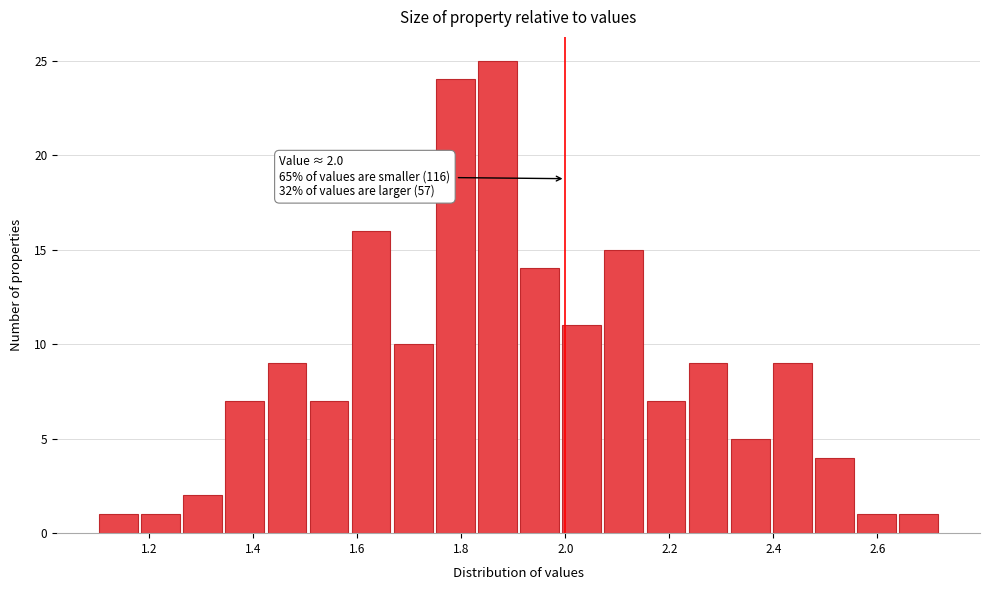

Over which range of the x-axis is the bar tallest?

1.82 to 1.92